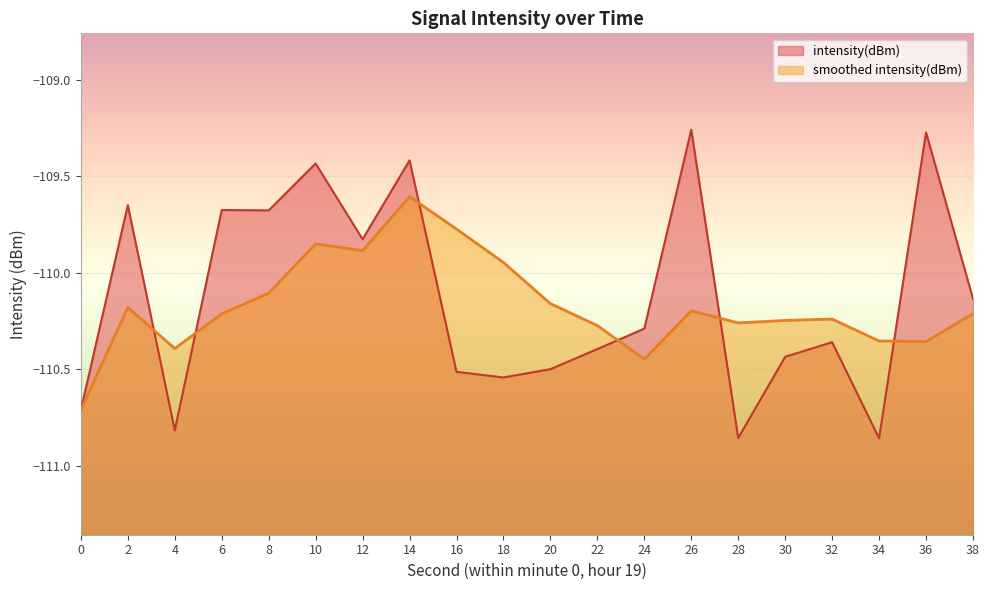

Reading left to right, list all the values displayed in this chart.

-110.7	-109.6	-110.8	-109.7	-109.7	-109.4	-109.8	-109.4	-110.5	-110.5	-110.5	-110.4	-110.3	-109.3	-110.9	-110.4	-110.4	-110.9	-109.3	-110.1